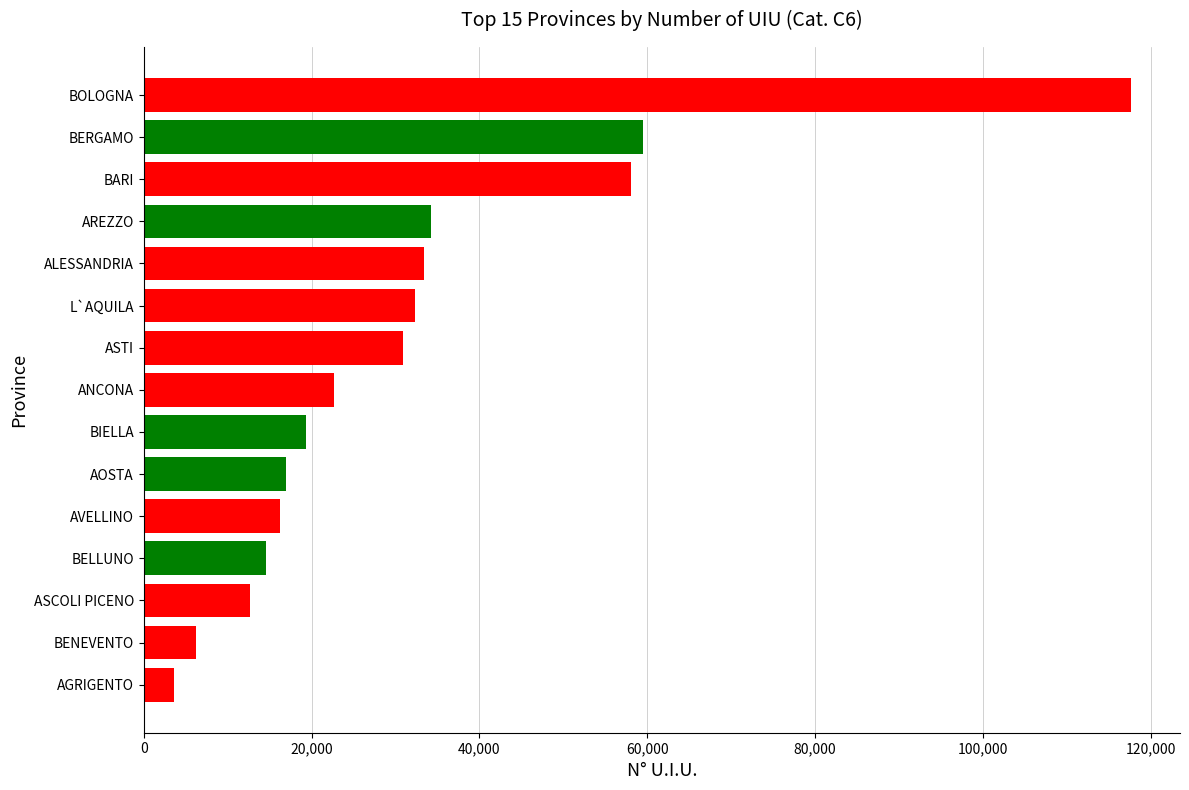

Is it true that the value at BIELLA is 26942?

False